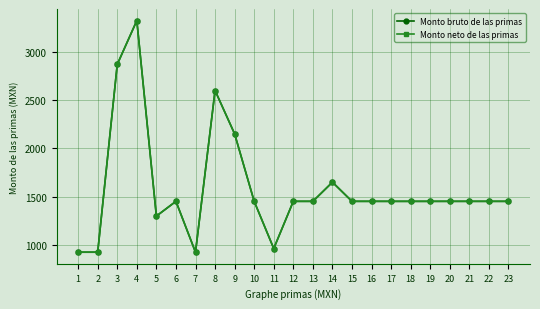

Which label corresponds to the largest value in the chart?

4